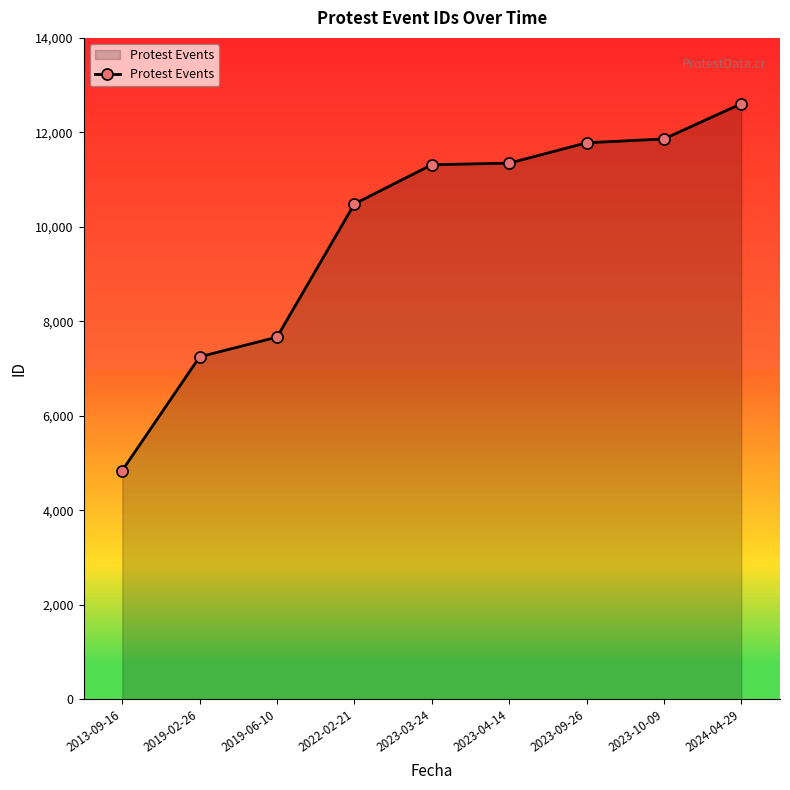

What is the sum of all values?

89148